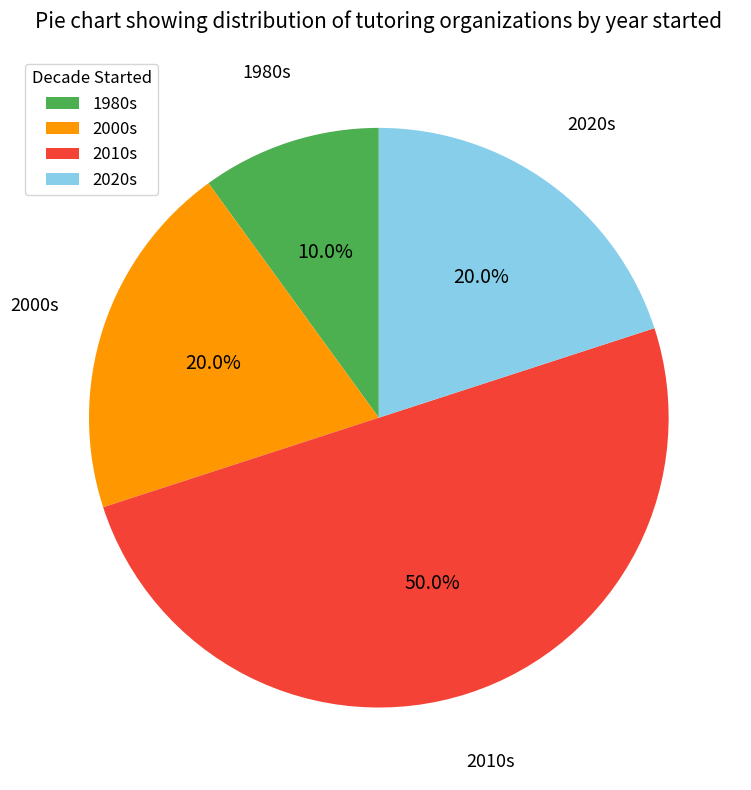

How many slices are in this pie chart?

4